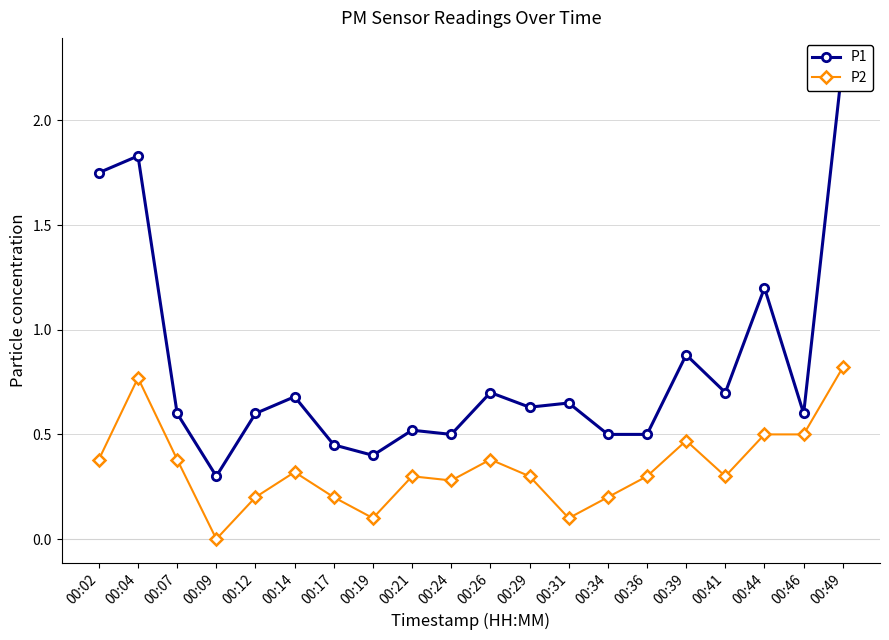

Rank the categories by P1 value from lowest to highest.

00:09, 00:19, 00:17, 00:24, 00:34, 00:36, 00:21, 00:07, 00:12, 00:46, 00:29, 00:31, 00:14, 00:26, 00:41, 00:39, 00:44, 00:02, 00:04, 00:49